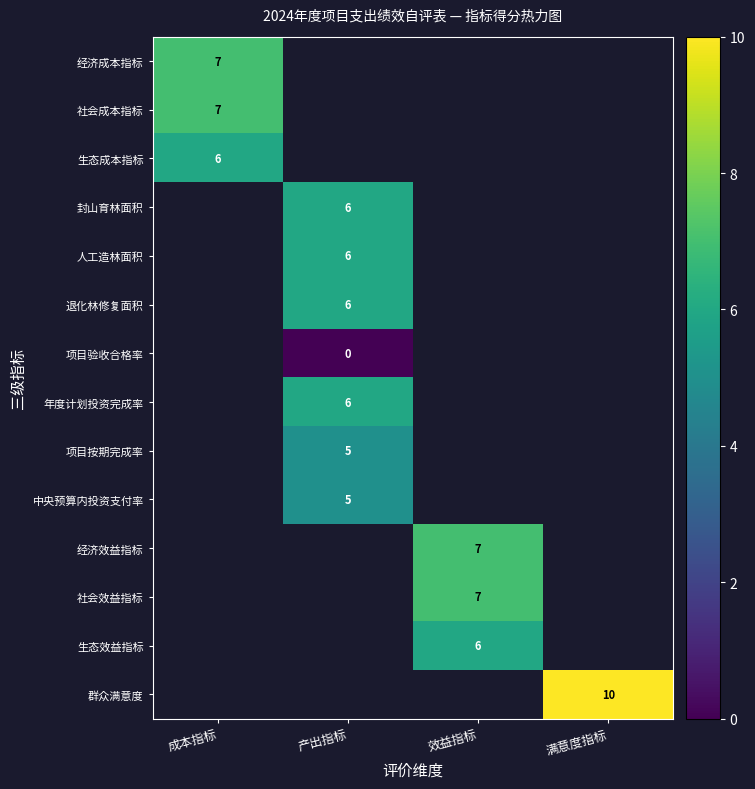

Is the value of 封山育林面积 at 产出指标 greater than the value of 经济成本指标 at 成本指标?

No